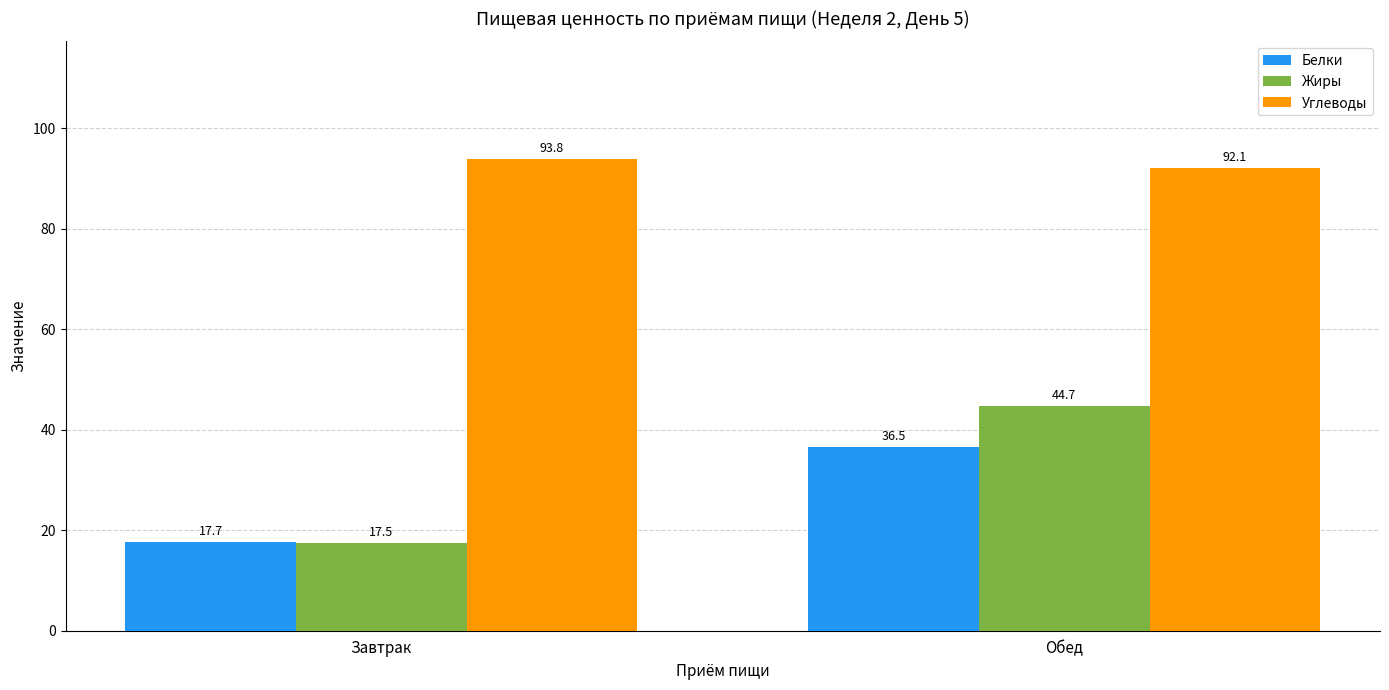

What is the label of the 2nd bar from the right?

Завтрак